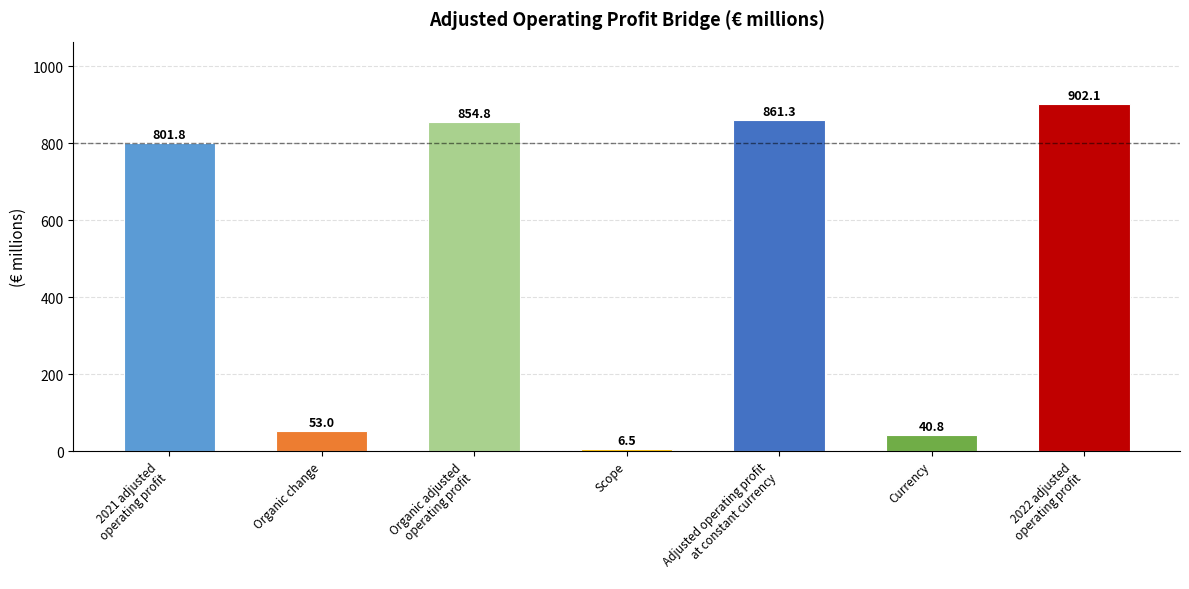

What is the label of the 5th bar from the left?

Adjusted operating profit
at constant currency